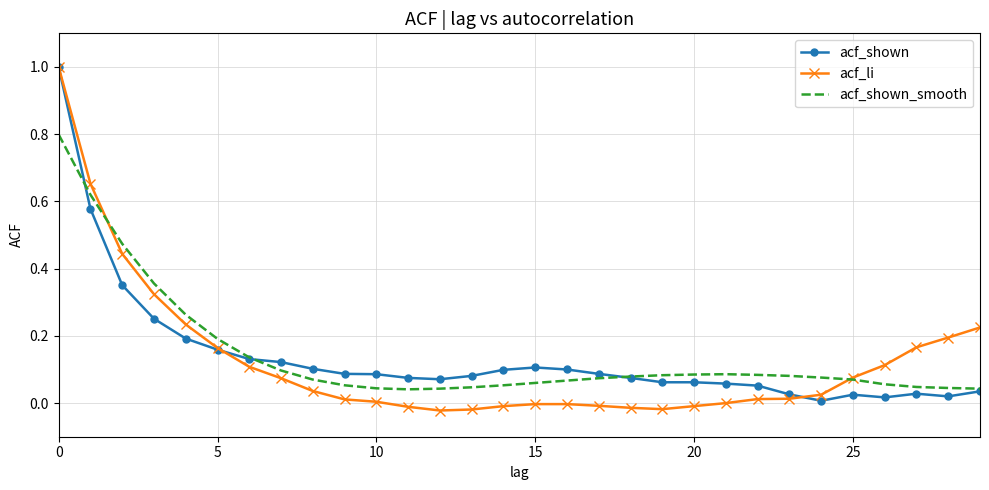

Which series has the widest spread of values?

acf_li